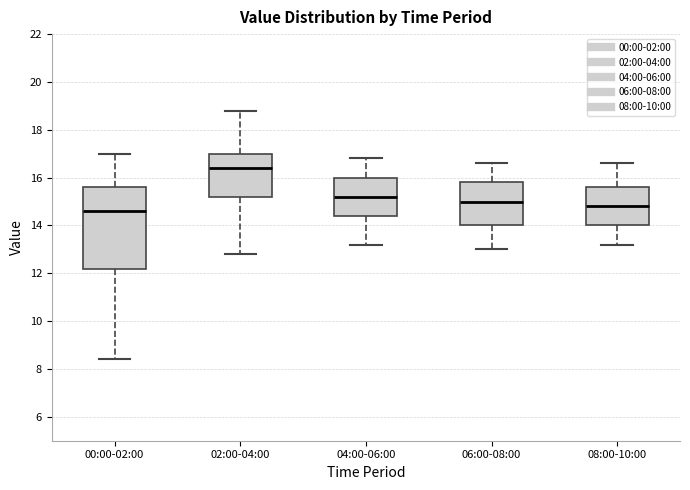

Reading left to right, transcribe this box plot: for each box, give where its median line is, the range the box spans, and where its two whiskers end, as read against the y-axis. The values are not printed on the chart, so give them approximately, as read against the axis.

00:00-02:00: median 14.6, box 12.2 to 15.6, whiskers 8.4 to 17.0
02:00-04:00: median 16.4, box 15.2 to 17.0, whiskers 12.8 to 18.8
04:00-06:00: median 15.2, box 14.4 to 16.0, whiskers 13.2 to 16.8
06:00-08:00: median 15.0, box 14.0 to 15.8, whiskers 13.0 to 16.6
08:00-10:00: median 14.8, box 14.0 to 15.6, whiskers 13.2 to 16.6